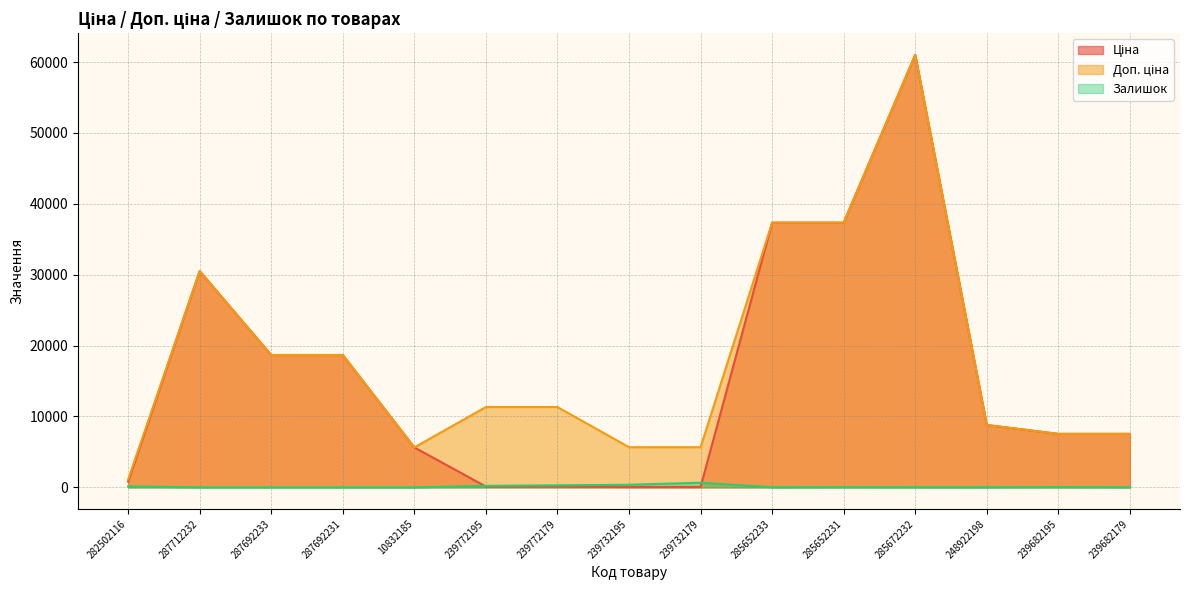

What is the sum of all Доп. ціна values?

268195.2